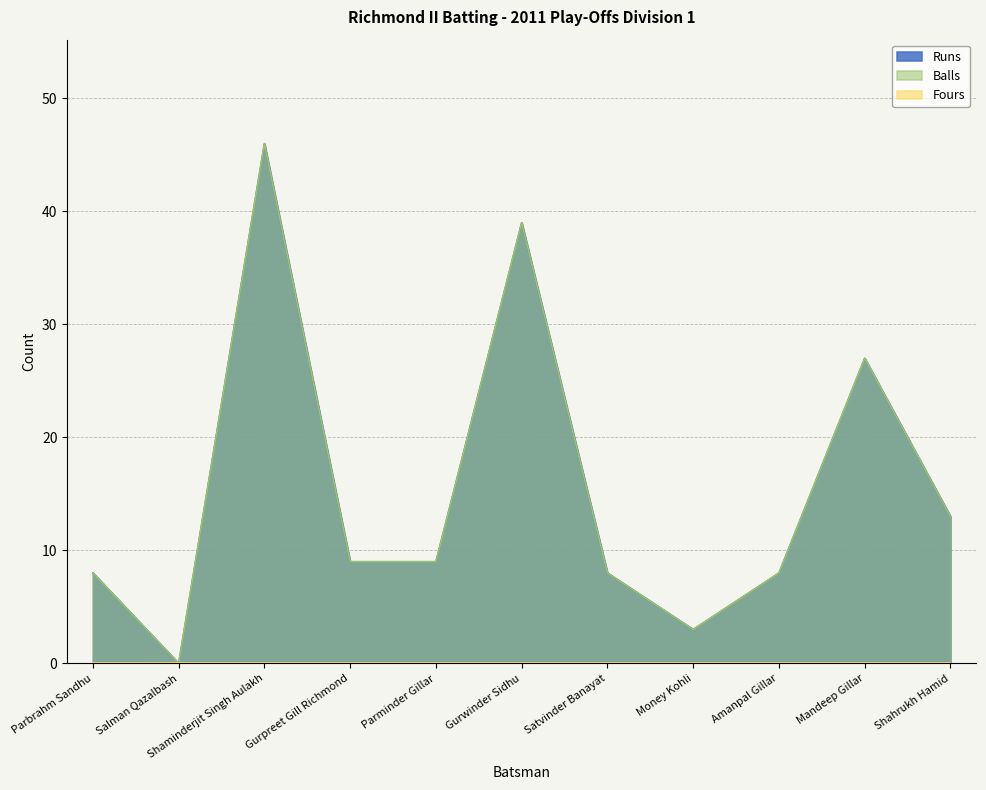

True or false: Runs and Balls cross at least once.

False